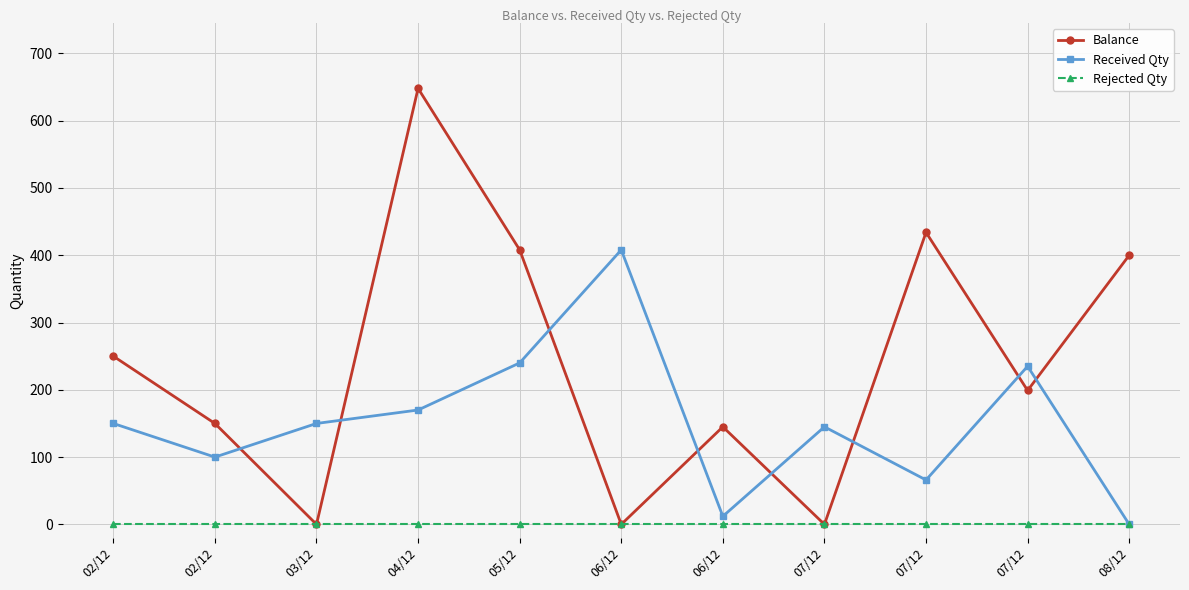

Is it true that Rejected Qty equals 0 at 03/12?

True